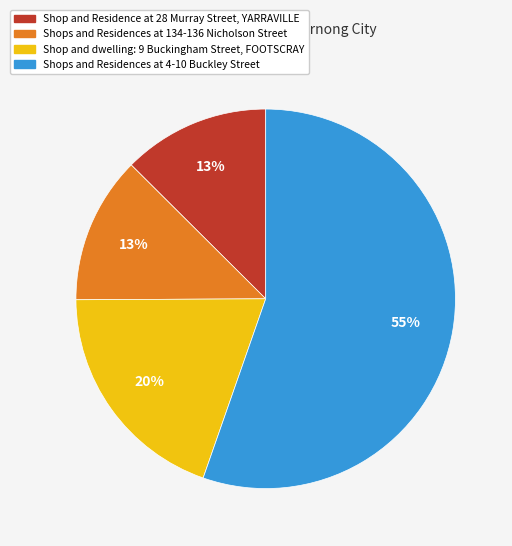

Which has a higher value, Shops and Residences at 134-136 Nicholson Street or Shops and Residences at 4-10 Buckley Street?

Shops and Residences at 4-10 Buckley Street